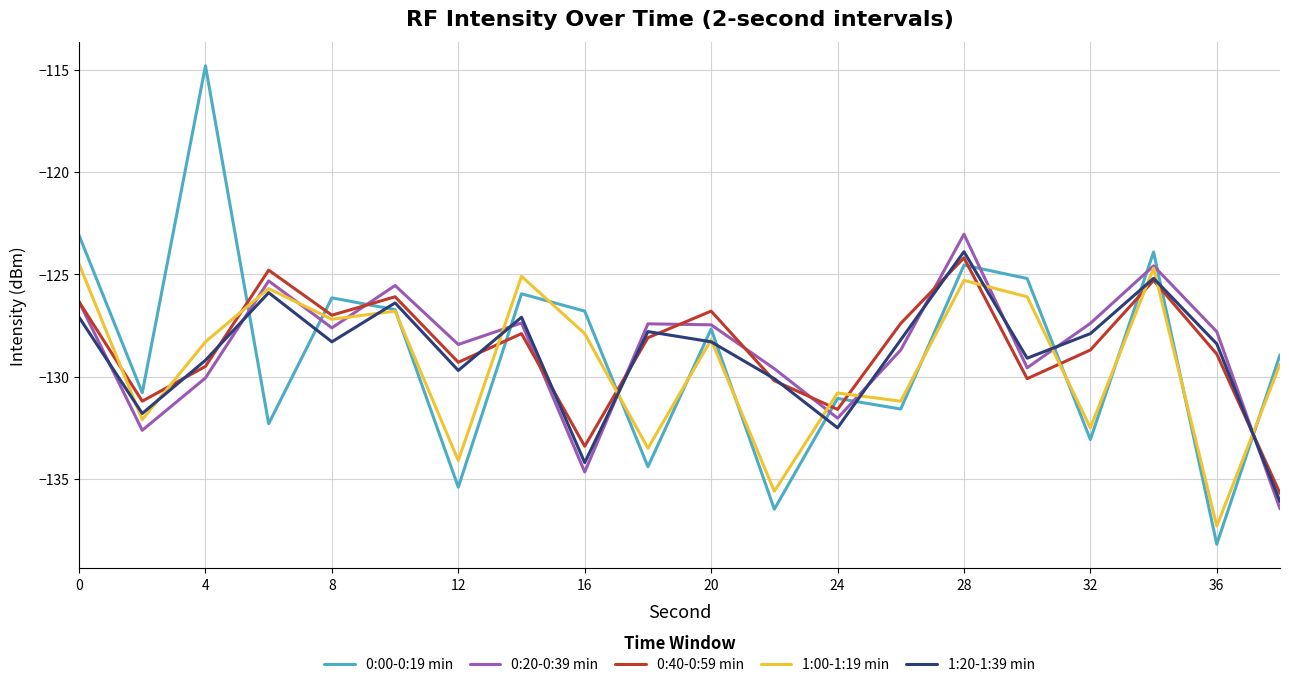

What is the highest value of the 1:00-1:19 min series?

-124.5